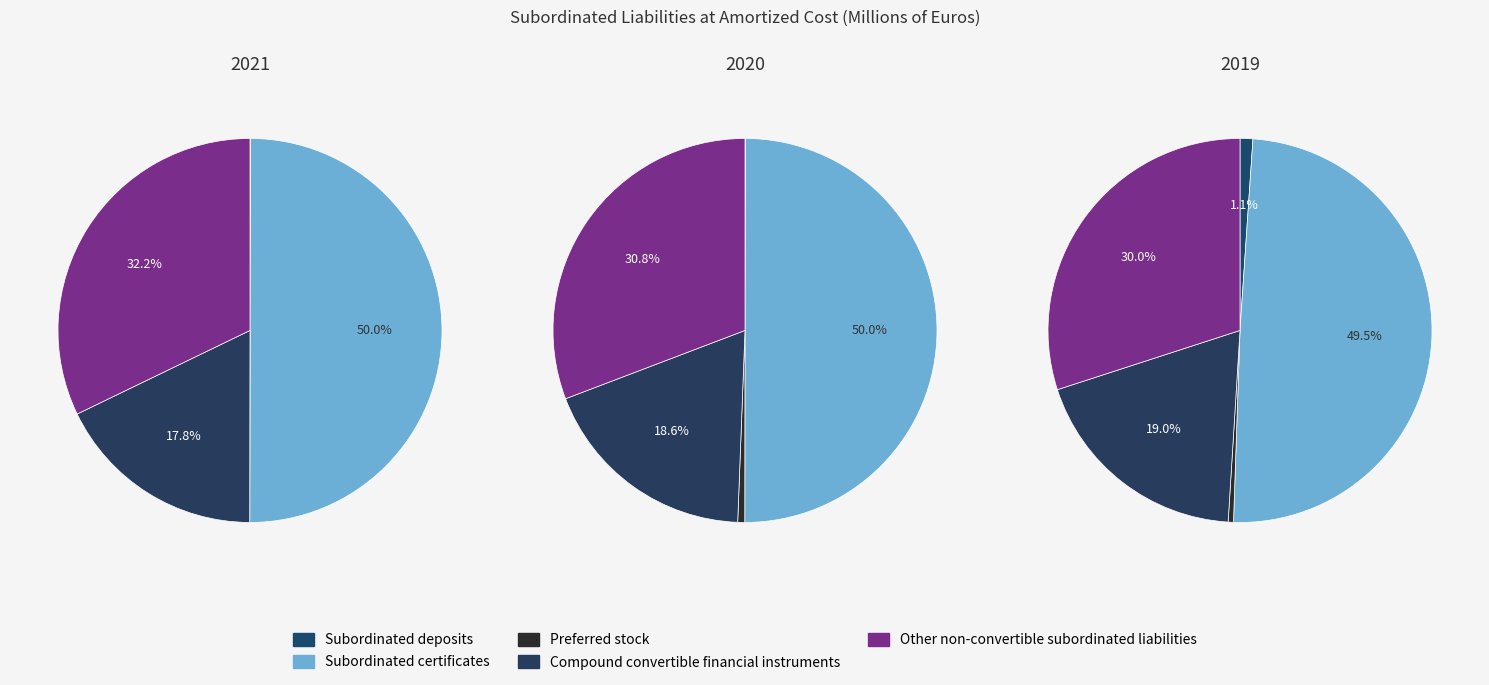

To the nearest percent, what is the difference between the largest and smallest slice percentages?

49%